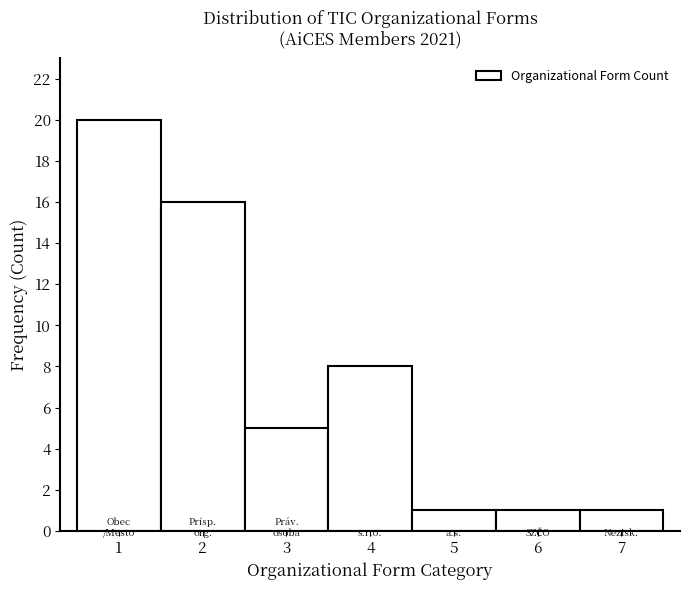

Reading left to right, list every bar in this chart as the range it spans on the x-axis followed by its height. The values are not printed on the chart, so give them approximately, as read against the axis.

0.5 to 1.5: 20
1.5 to 2.5: 16
2.5 to 3.5: 5
3.5 to 4.5: 8
4.5 to 5.5: 1
5.5 to 6.5: 1
6.5 to 7.5: 1